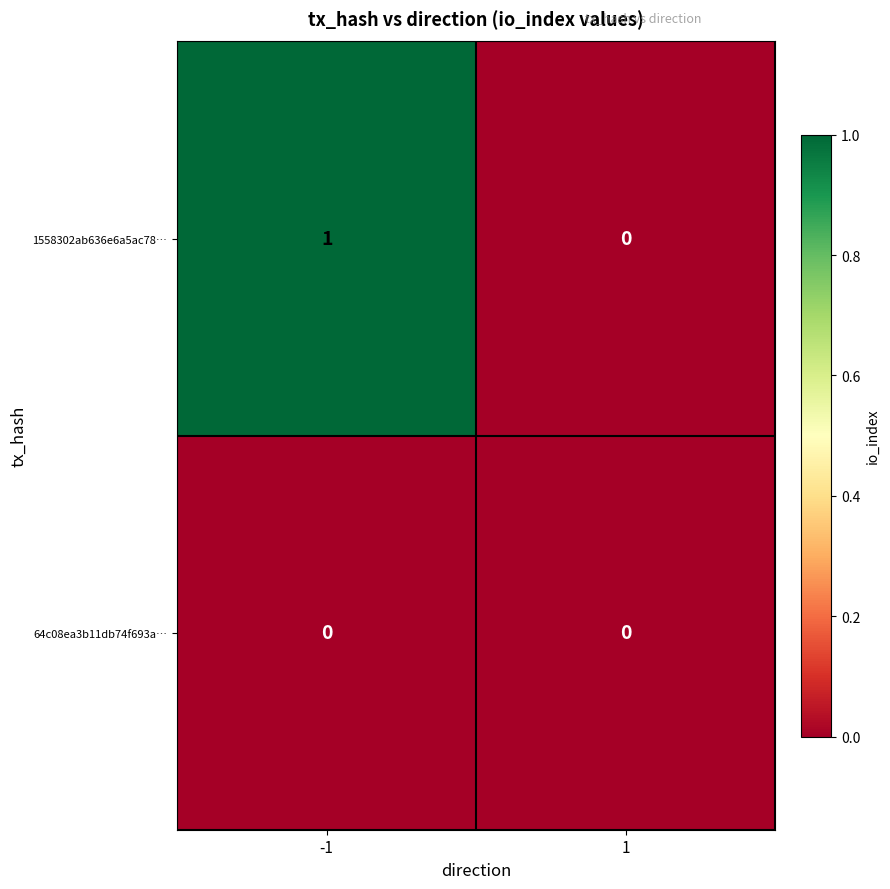

List the series in order of their peak value, highest first.

1558302ab636e6a5ac78…, 64c08ea3b11db74f693a…